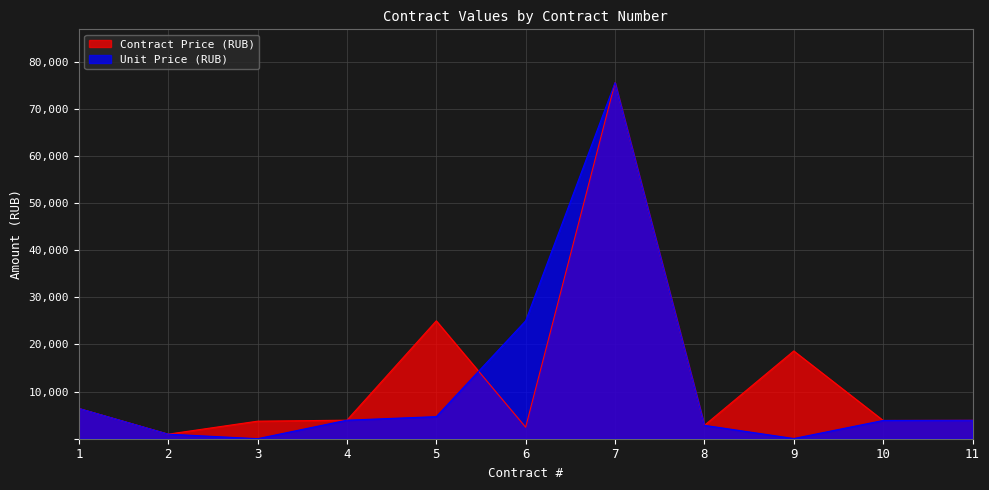

How many lines are shown in the chart?

2